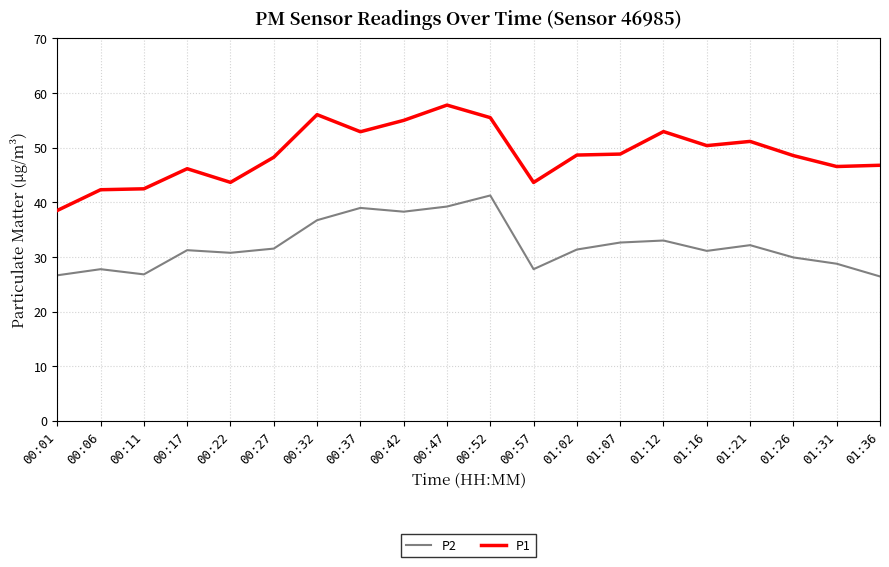

List the series in order of their peak value, highest first.

P1, P2